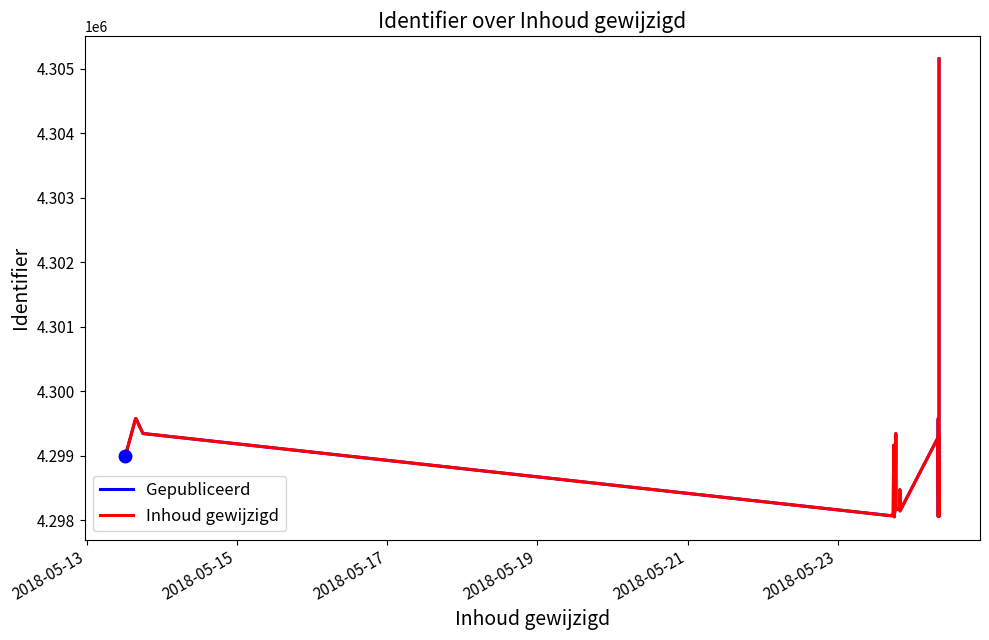

In Gepubliceerd, how many points are higher than both neighbors (excluding endpoints)?

9